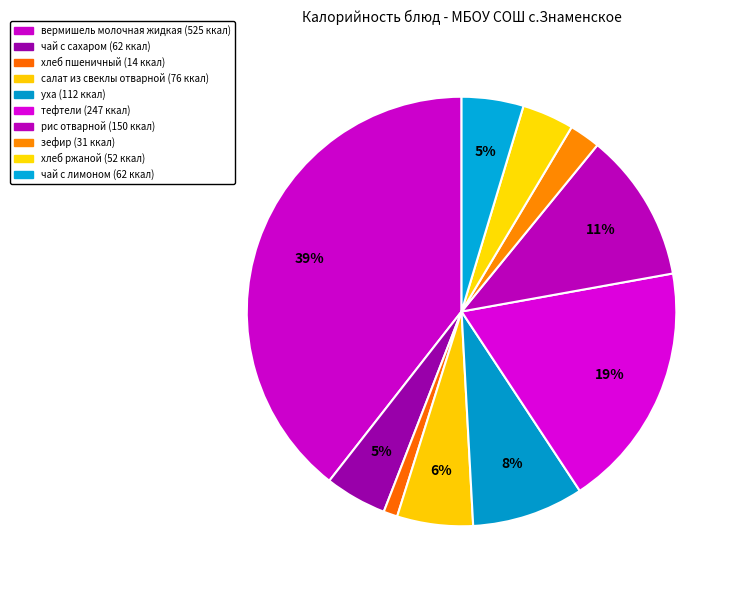

How many segments does this pie chart have?

10